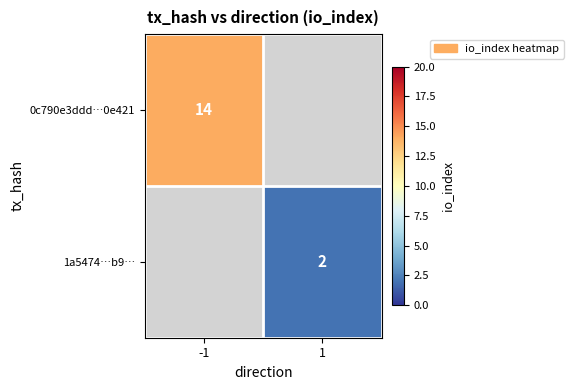

Which category has the lowest value across all series?

1